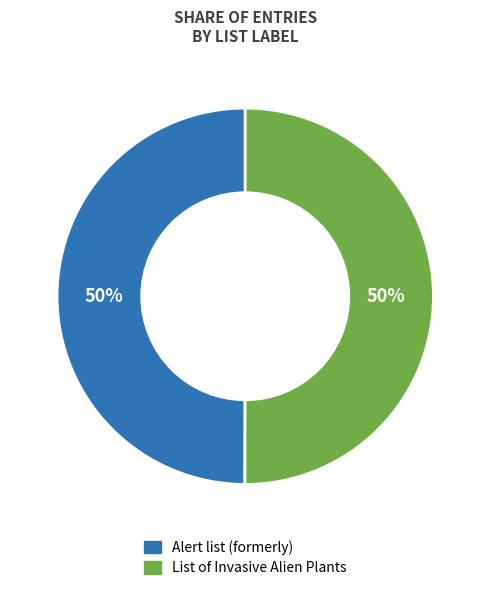

To the nearest percent, what percentage of the pie is List of Invasive Alien Plants?

50%